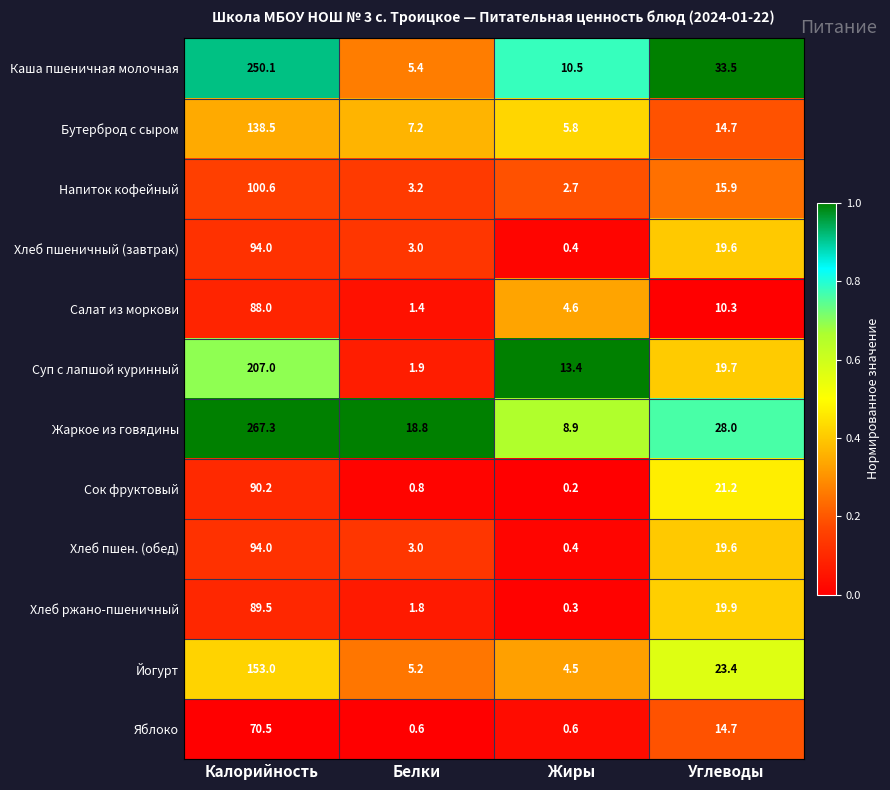

Is the value of Суп с лапшой куринный at Углеводы greater than the value of Хлеб ржано-пшеничный at Калорийность?

No